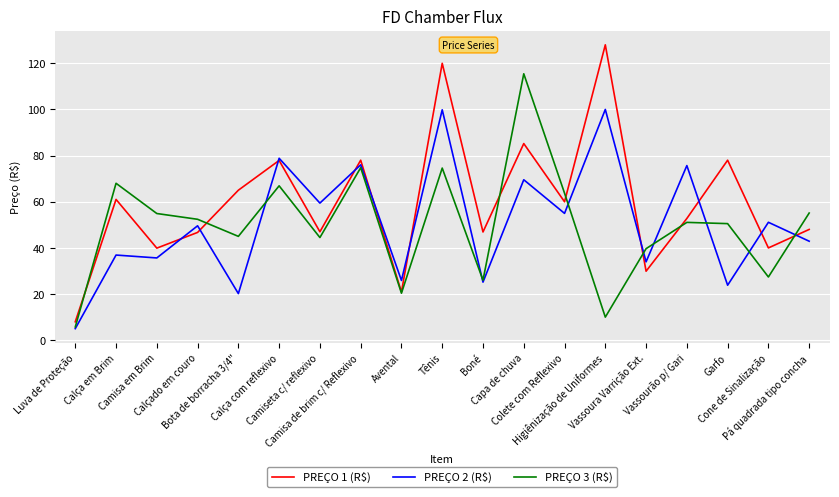

Which series has the largest range (max minus min)?

PREÇO 1 (R$)